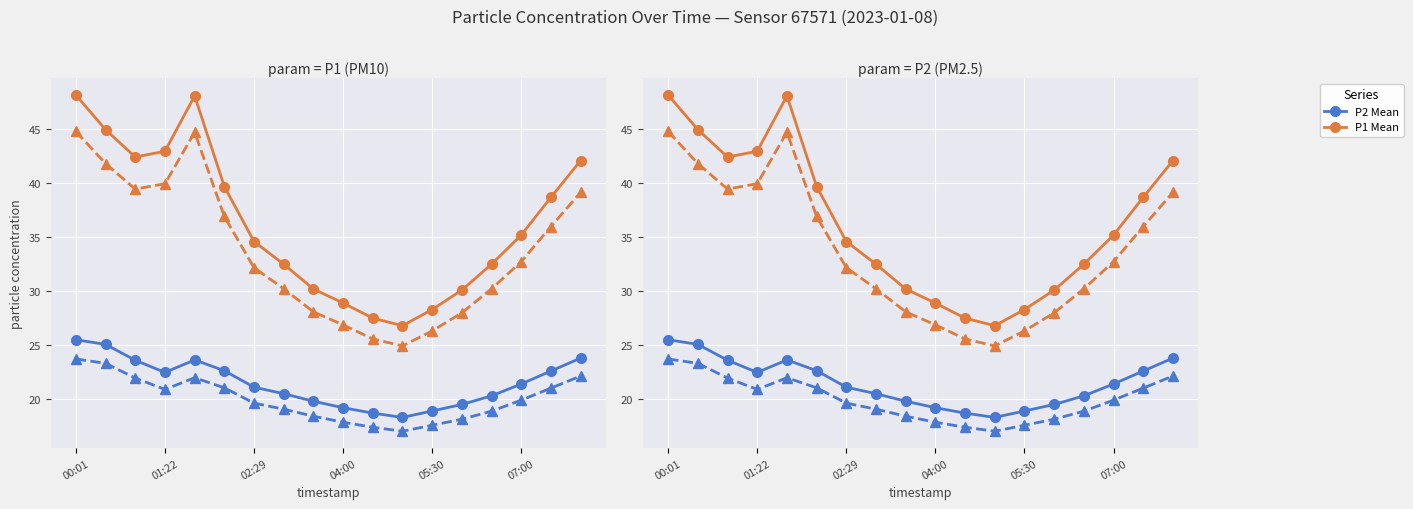

True or false: P2 Mean and P1 Mean intersect in this chart.

False